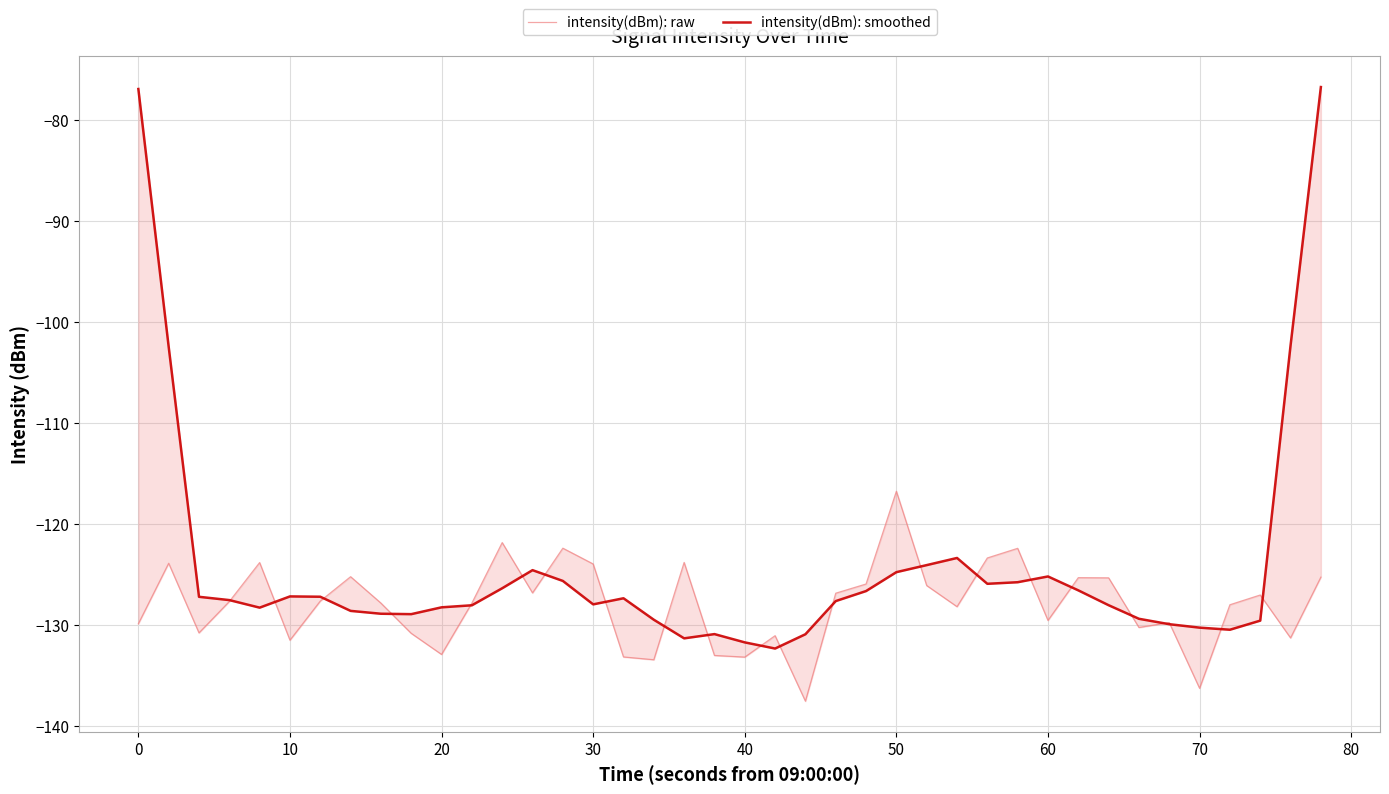

True or false: intensity(dBm): raw has more than 2 points higher than both neighbors.

True